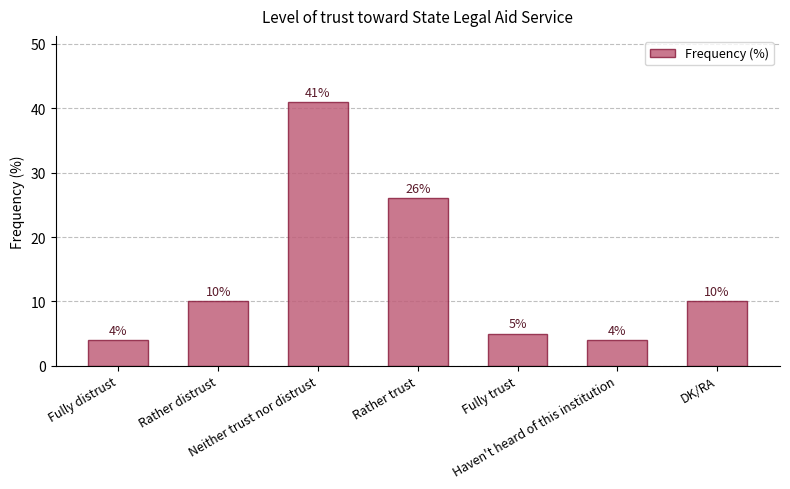

What position from the right is Fully distrust?

7